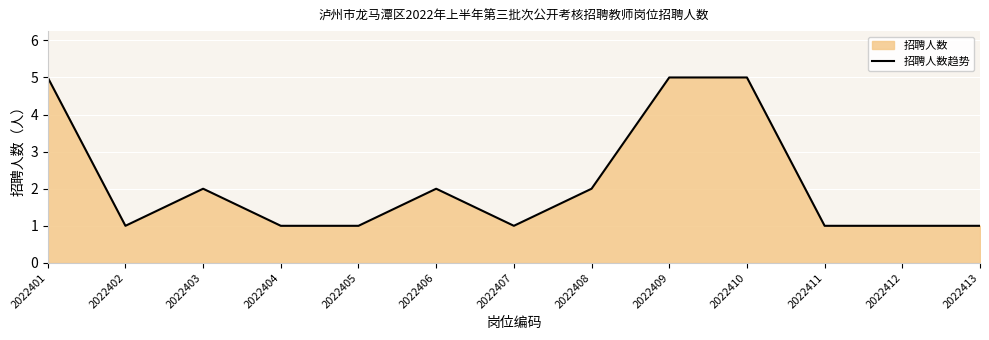

How many values are between 1 and 2?

10